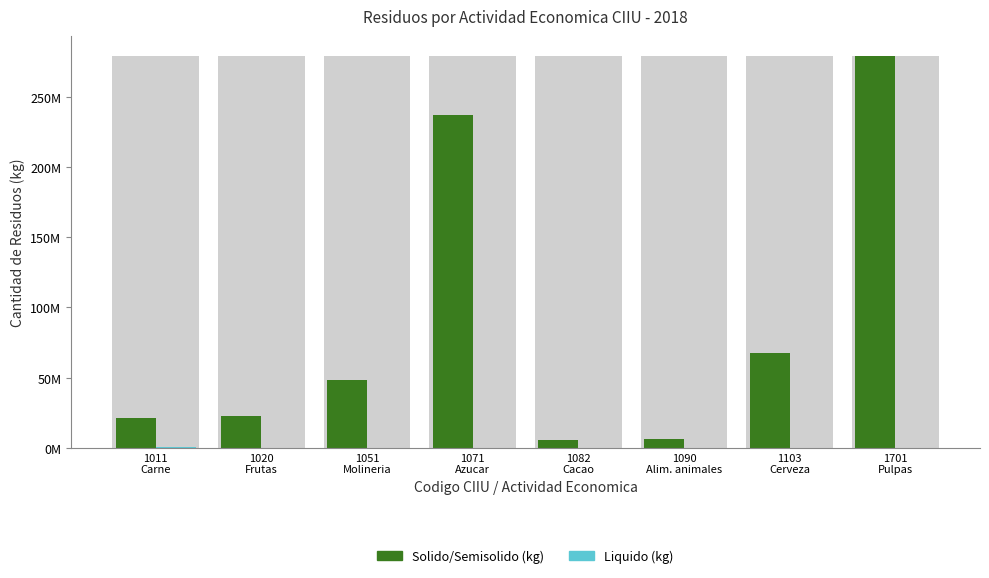

Is it true that Liquido (kg) equals -240108.1 at 1090
Alim. animales?

False